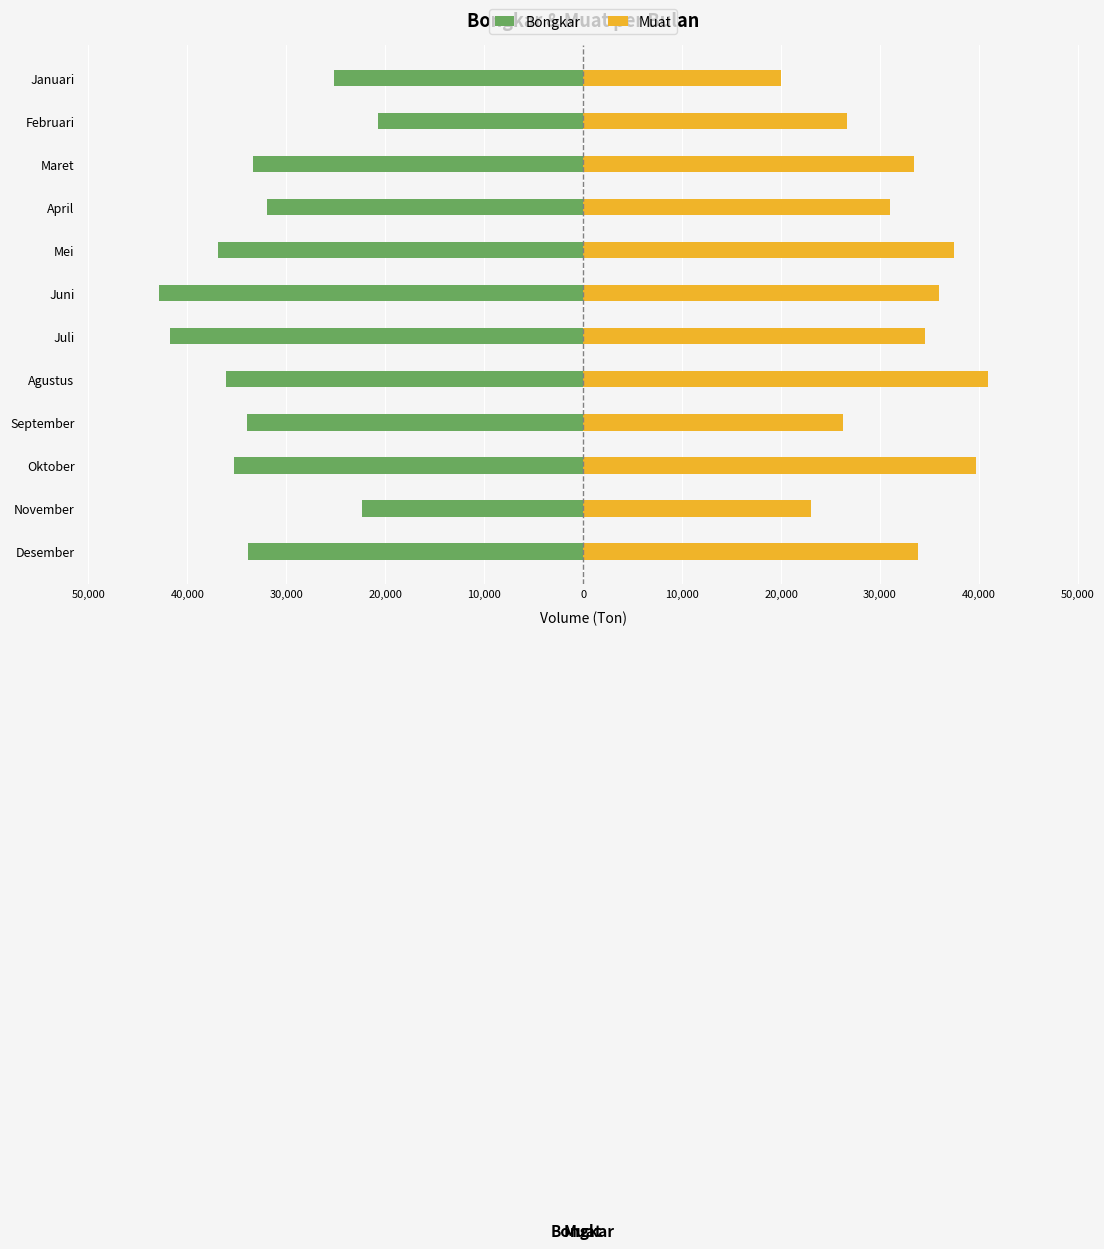

The Muat series shows 34552 at Juli. True or false?

True